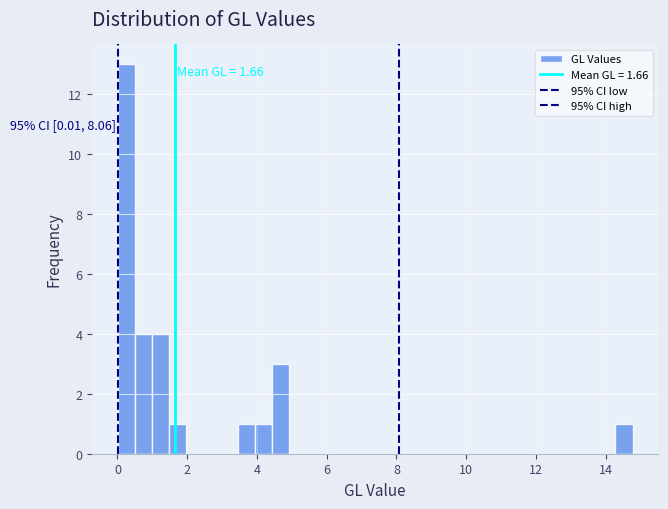

Around what value on the x-axis is the tallest bar? Give the approximate position of its centre, as read against the axis.

0.2